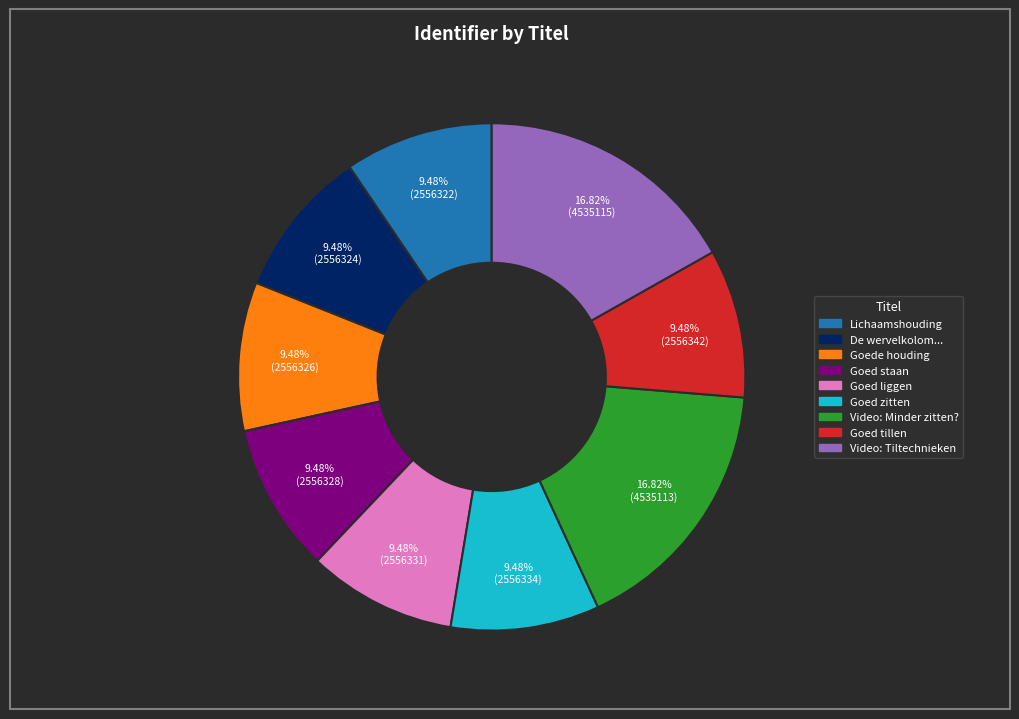

Is there a majority slice in this chart?

No